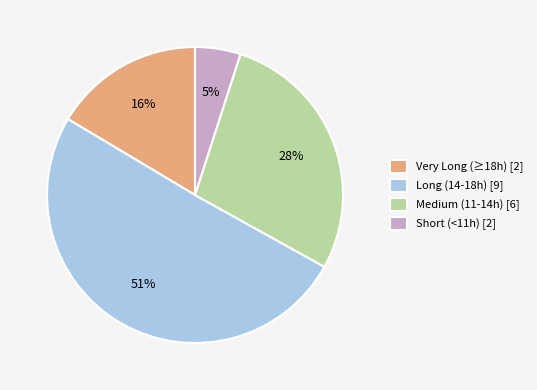

Rank the categories by value from lowest to highest.

Short (<11h) [2], Very Long (≥18h) [2], Medium (11-14h) [6], Long (14-18h) [9]